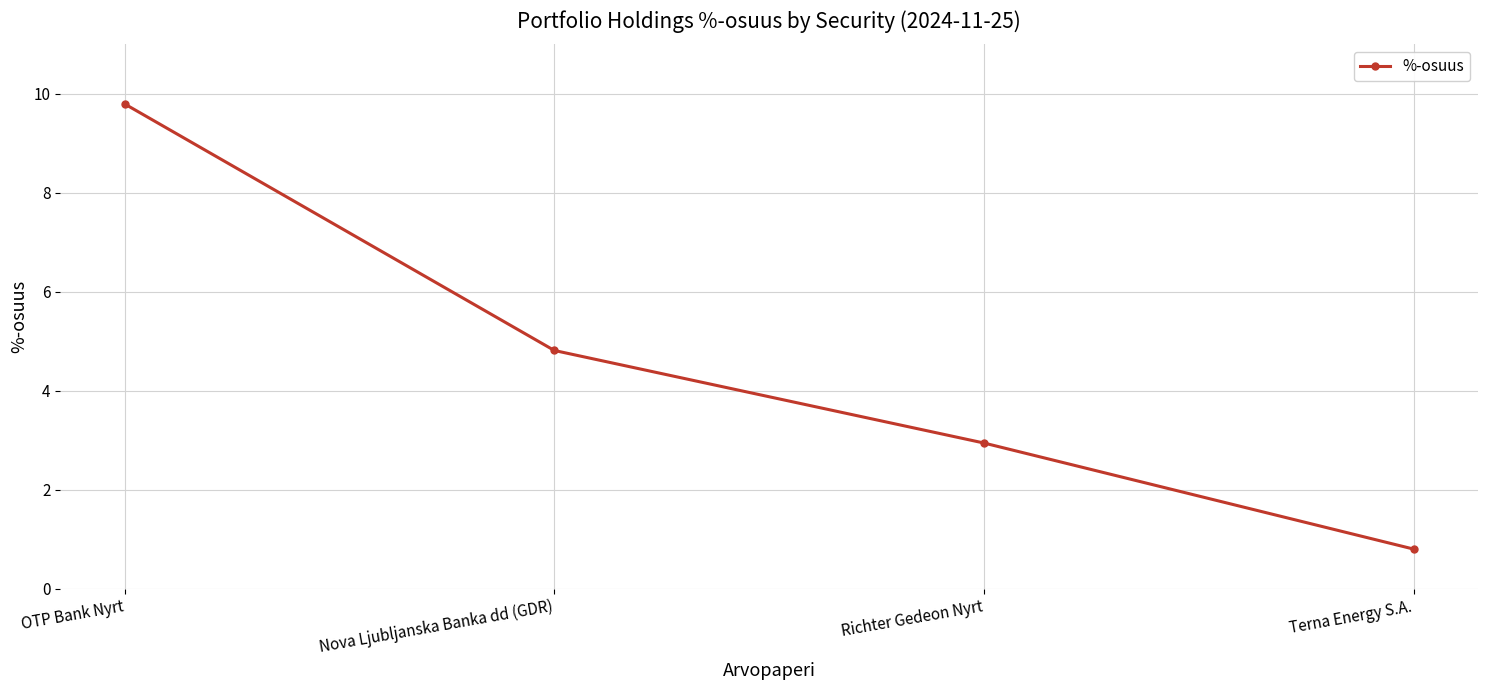

Is it true that the value at OTP Bank Nyrt is 9.8?

True